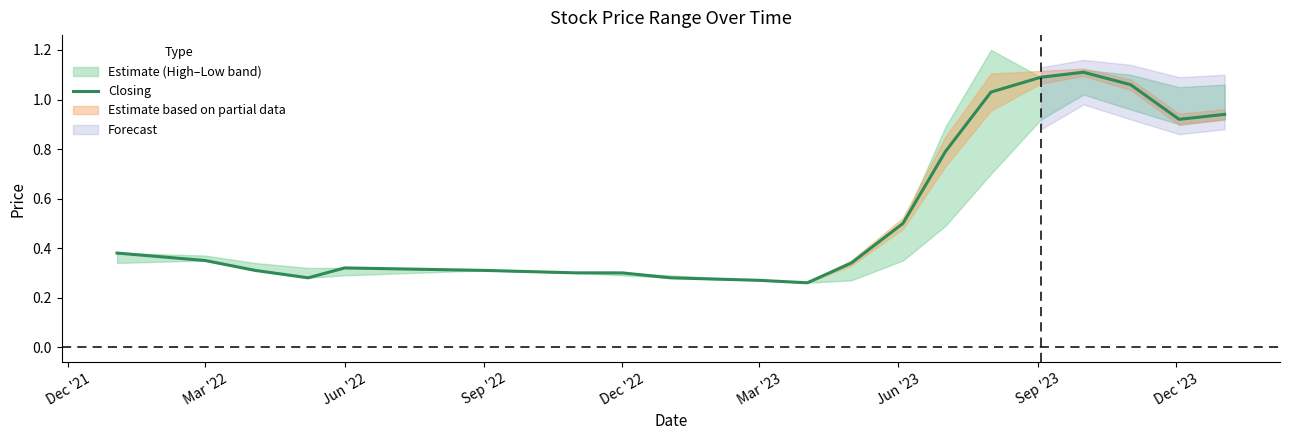

True or false: Closing has a value of 0.5 at Sep '22.

False